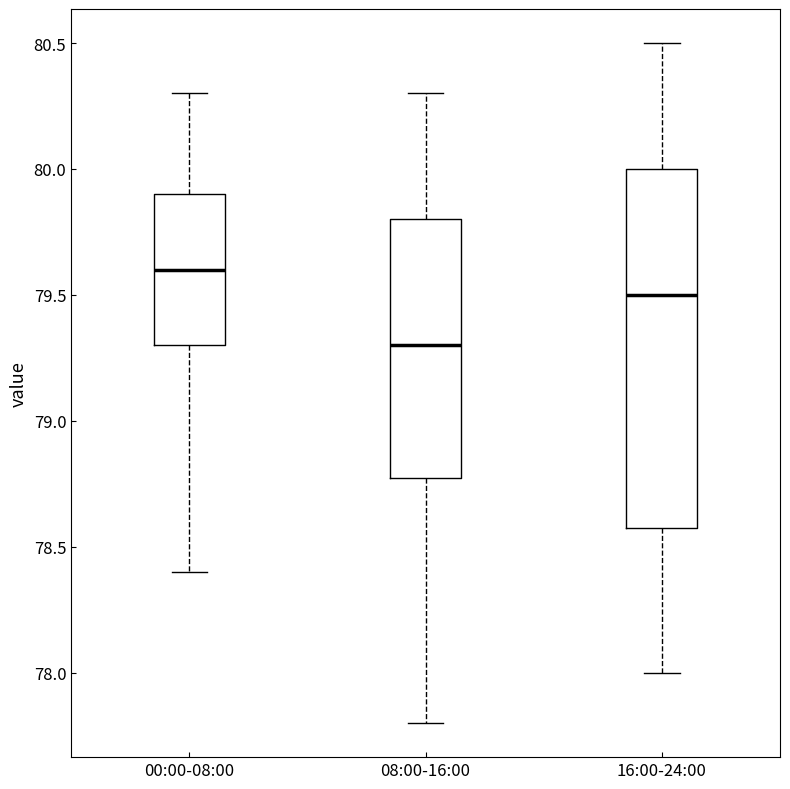

Where is the lower edge of the box for 00:00-08:00 on the y-axis? The values are not printed on the chart, so give them approximately, as read against the axis.

79.3